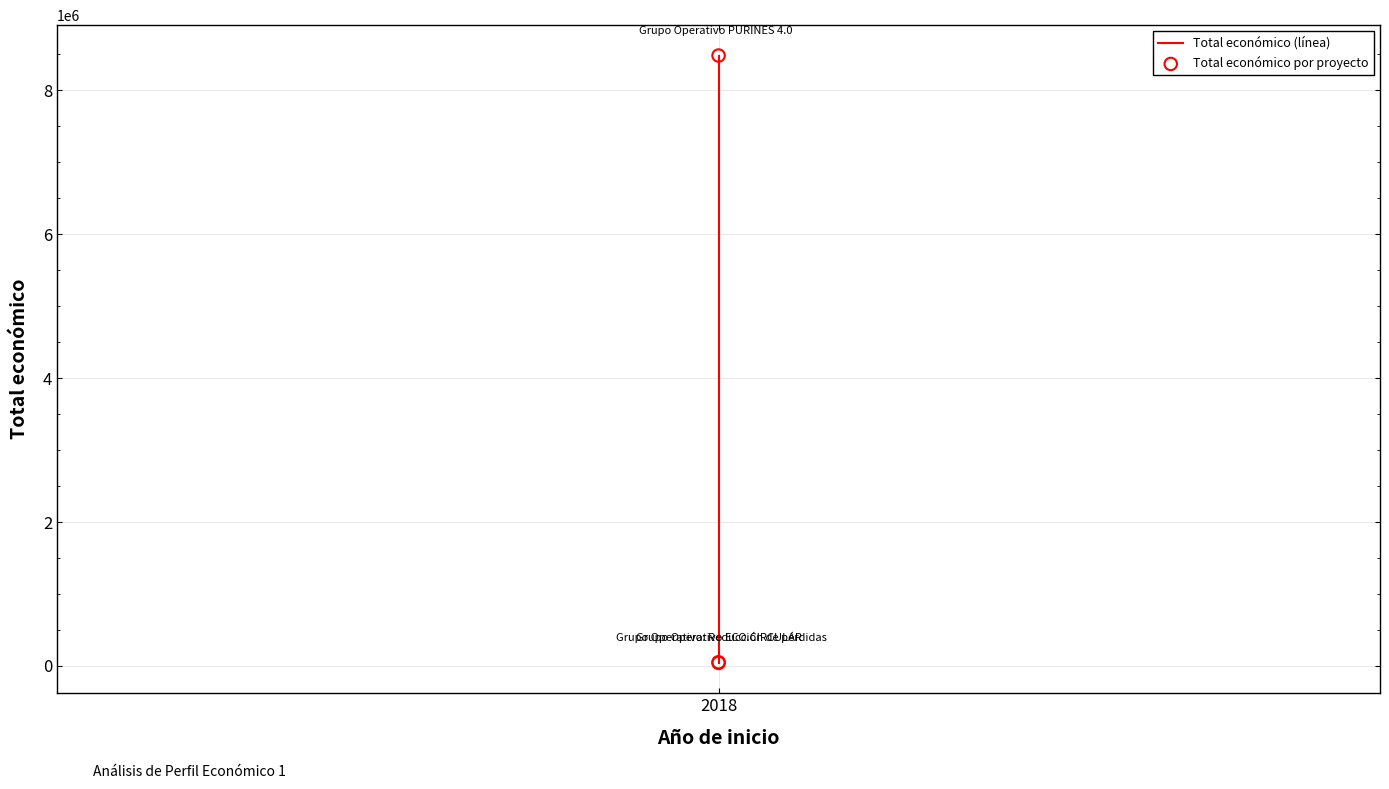

Which series has the largest total across all categories?

Total económico (línea)